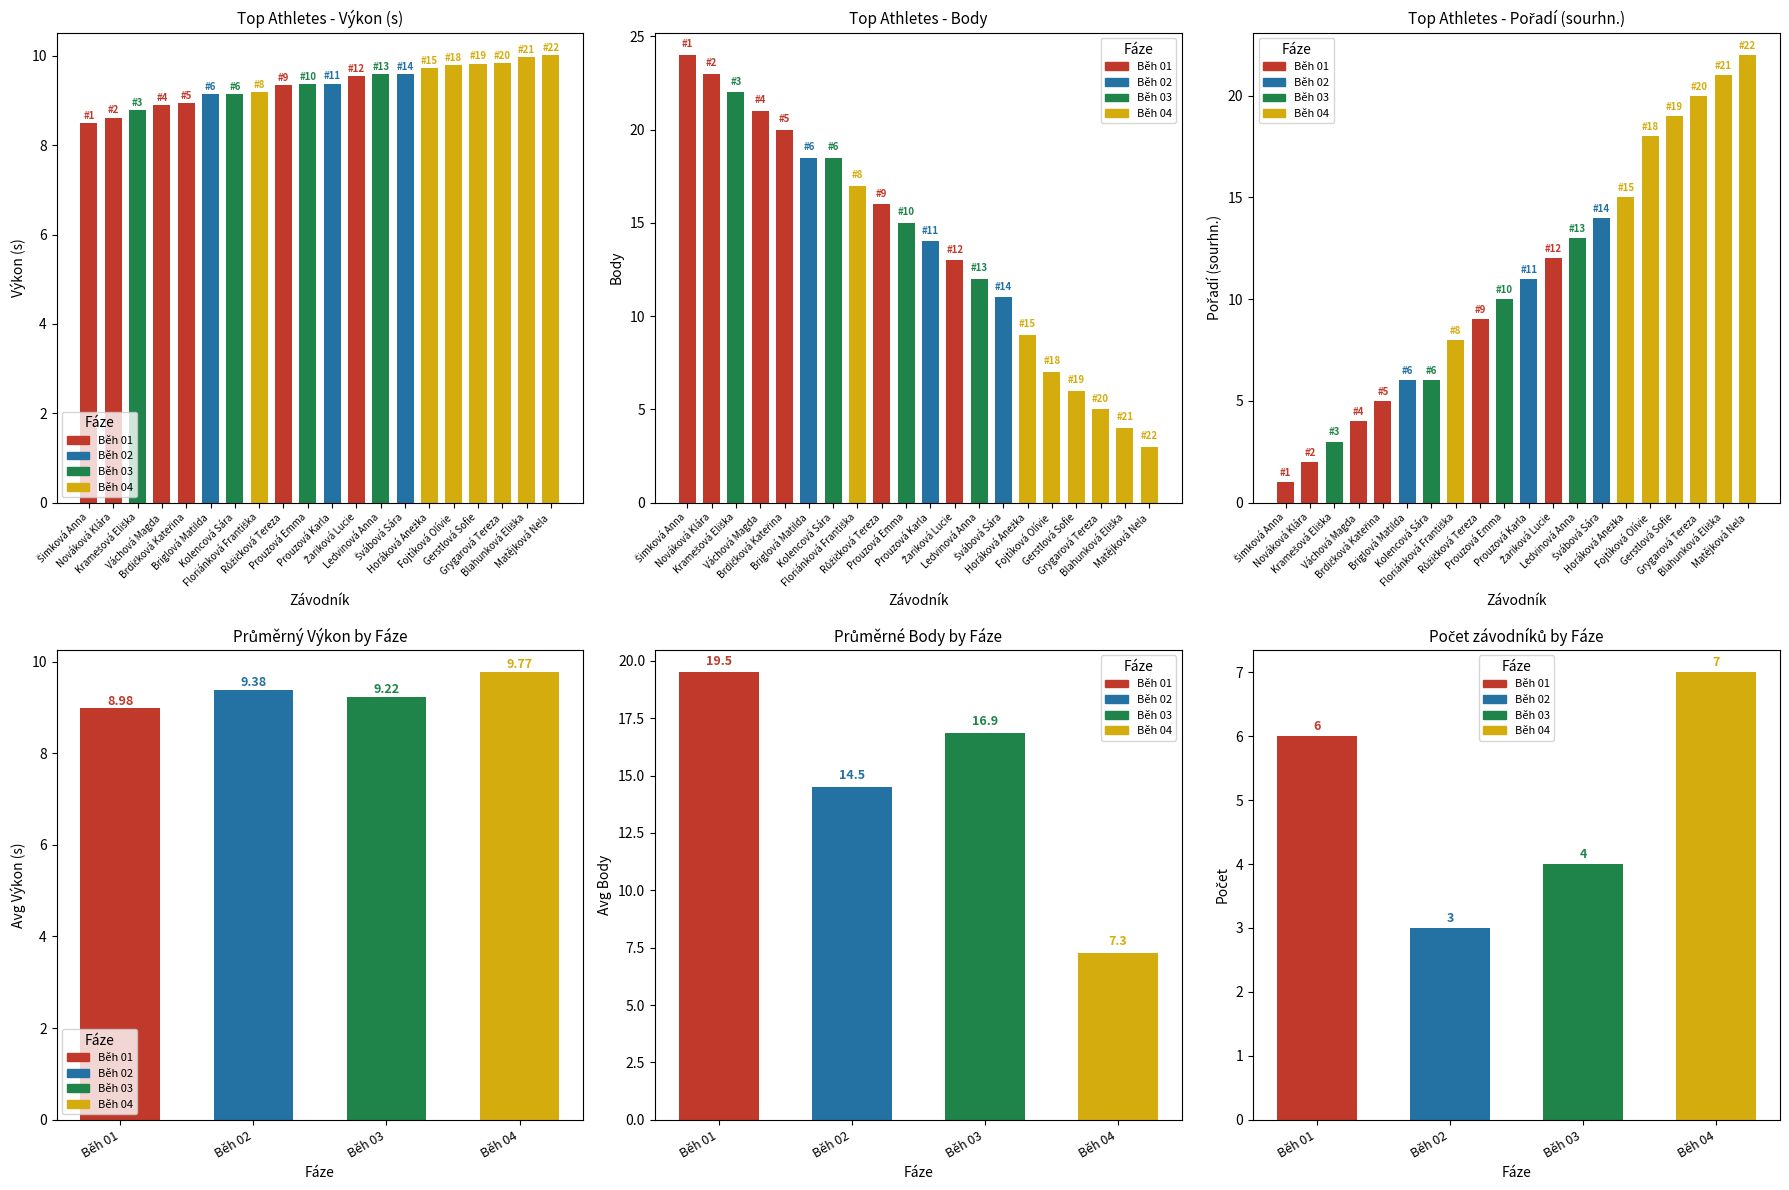

How many categories are shown in the chart?

20